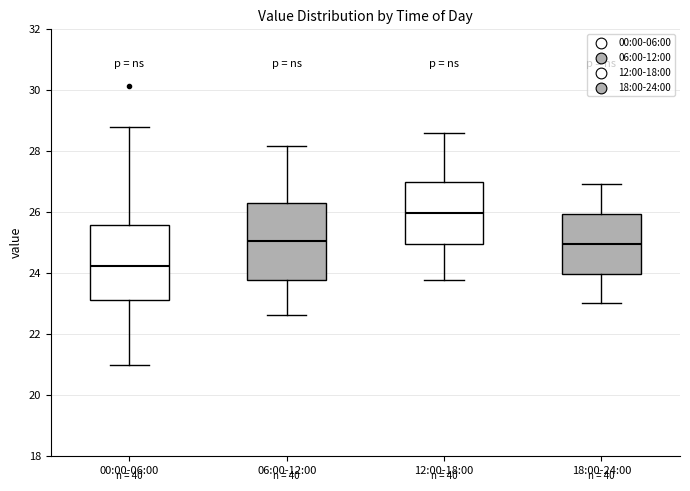

Reading left to right, read every box against the y-axis: the position of its median line, the range the box covers, and the ends of its whiskers. The values are not printed on the chart, so give them approximately, as read against the axis.

00:00-06:00: median 24.2, box 23.0 to 25.6, whiskers 21.0 to 28.8
06:00-12:00: median 25.0, box 23.8 to 26.4, whiskers 22.6 to 28.2
12:00-18:00: median 26.0, box 25.0 to 27.0, whiskers 23.8 to 28.6
18:00-24:00: median 25.0, box 24.0 to 26.0, whiskers 23.0 to 27.0